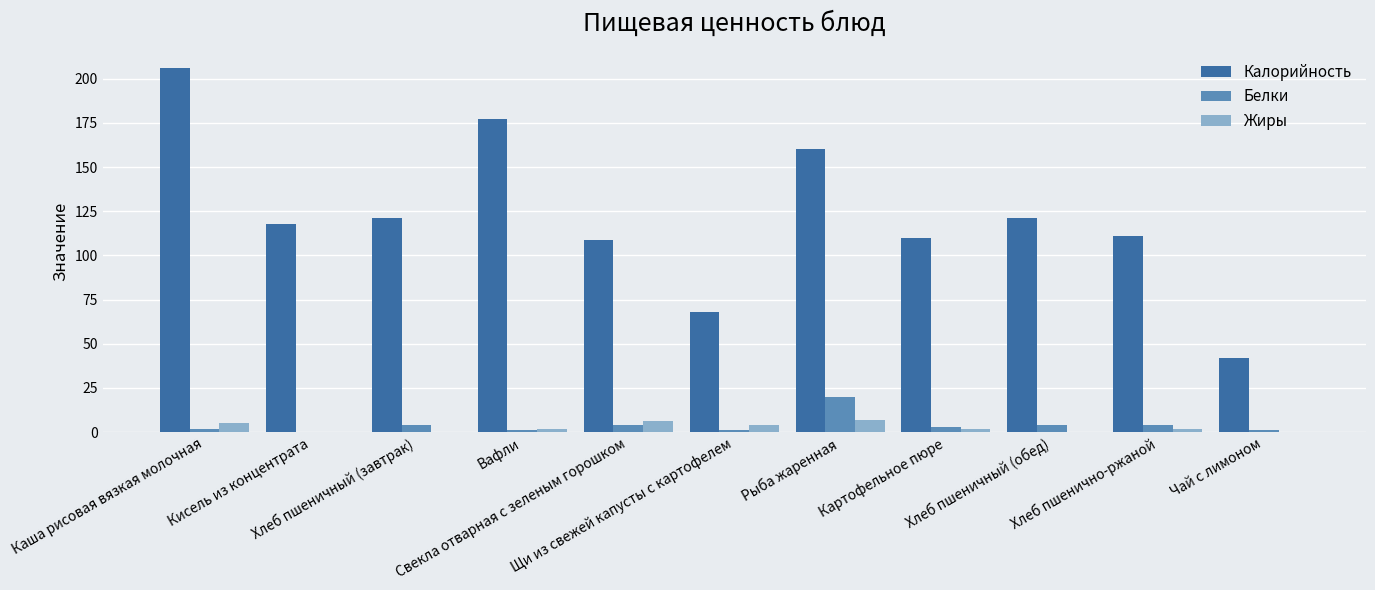

Is the value of Белки at Щи из свежей капусты с картофелем greater than the value of Жиры at Свекла отварная с зеленым горошком?

No